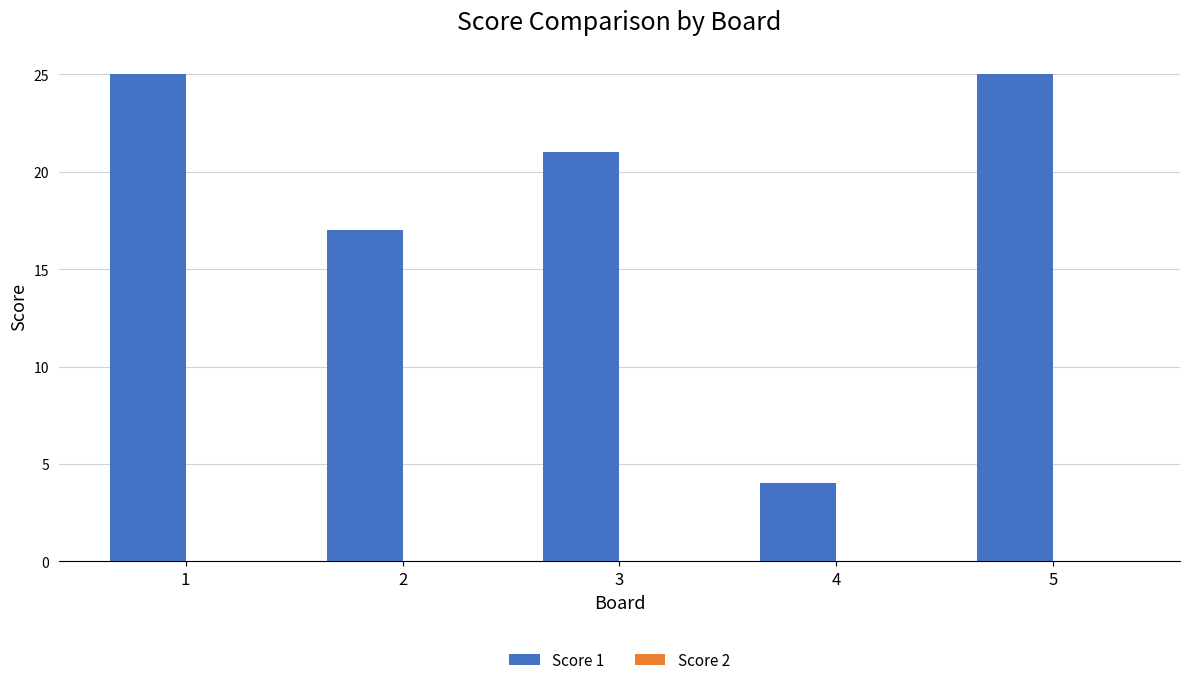

What is the smallest value displayed?

4